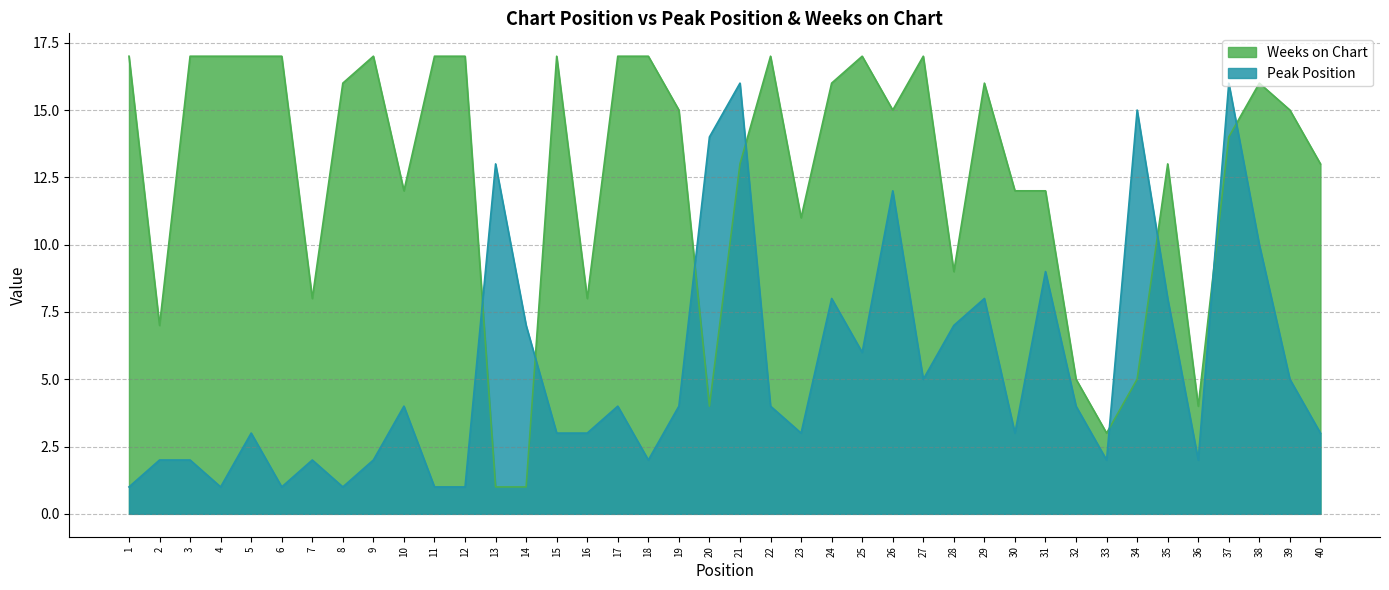

What is the total value across all series at 2?

9